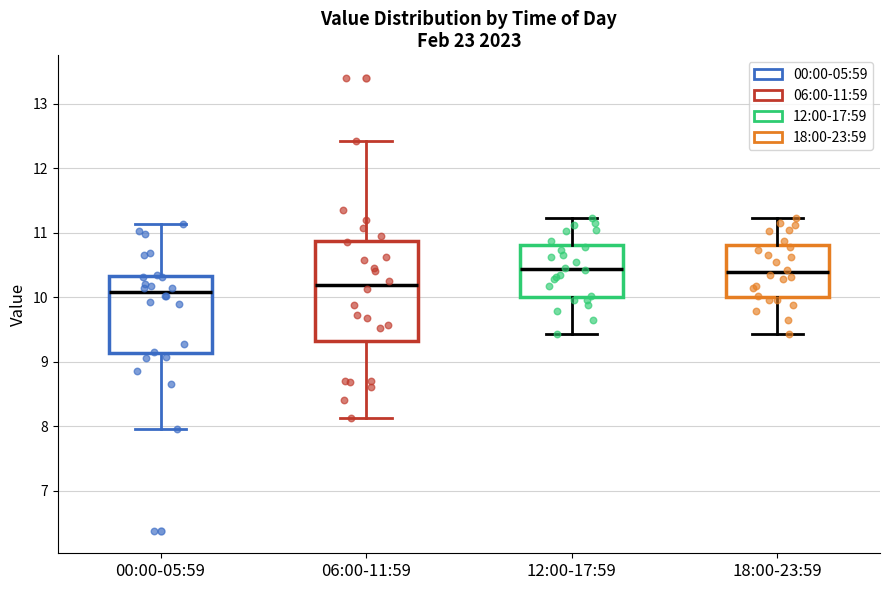

Reading left to right, read every box against the y-axis: the position of its median line, the range the box covers, and the ends of its whiskers. The values are not printed on the chart, so give them approximately, as read against the axis.

00:00-05:59: median 10.1, box 9.1 to 10.3, whiskers 8.0 to 11.1
06:00-11:59: median 10.2, box 9.3 to 10.9, whiskers 8.1 to 12.4
12:00-17:59: median 10.4, box 10.0 to 10.8, whiskers 9.4 to 11.2
18:00-23:59: median 10.4, box 10.0 to 10.8, whiskers 9.4 to 11.2